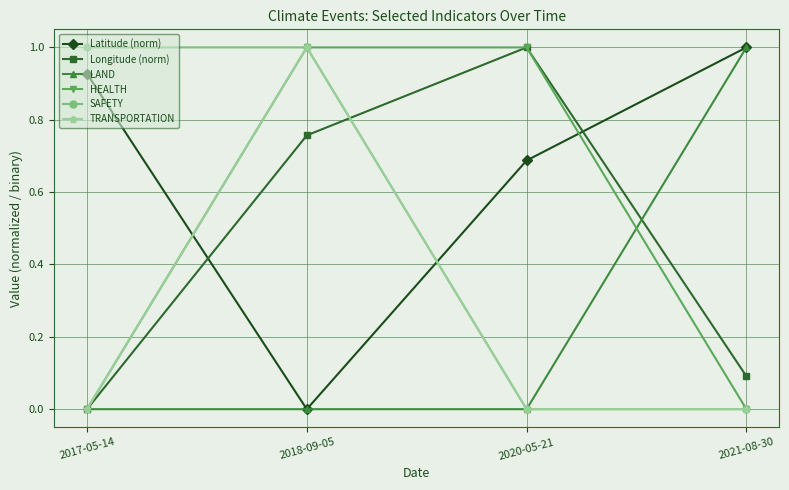

What is the difference between the highest and lowest values at 2017-05-14?

1.0